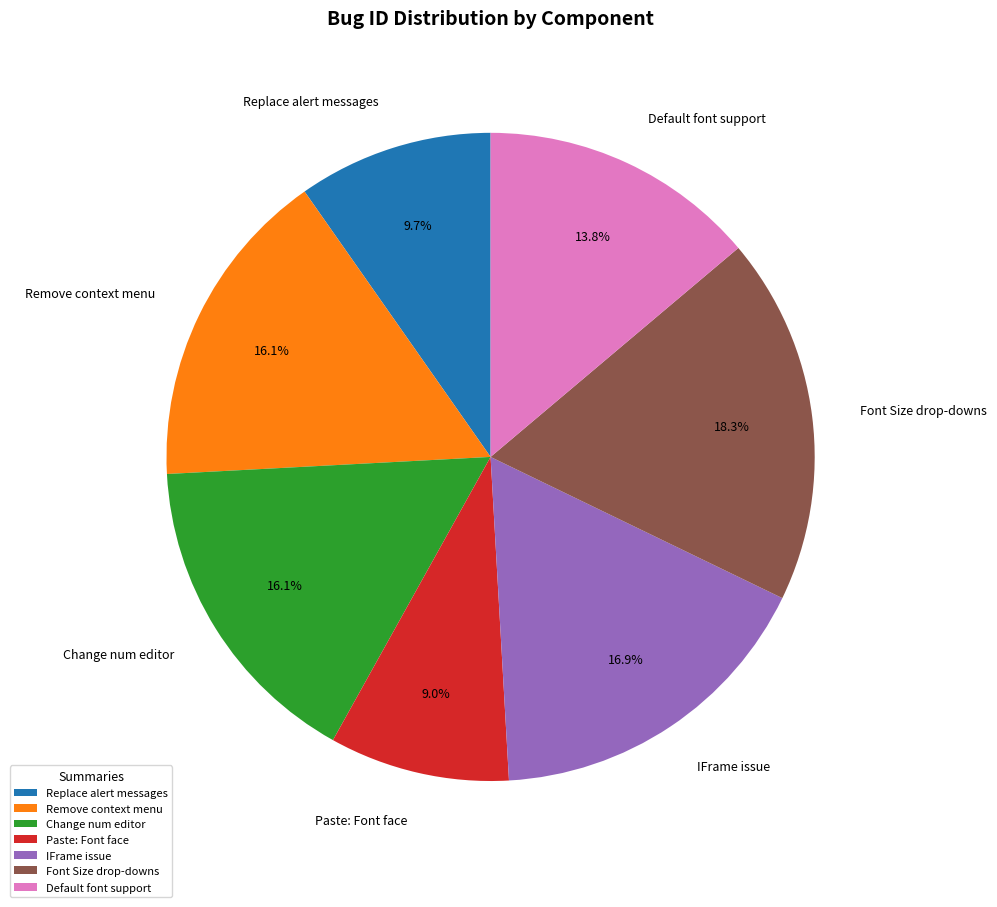

Count the number of slices in the pie.

7